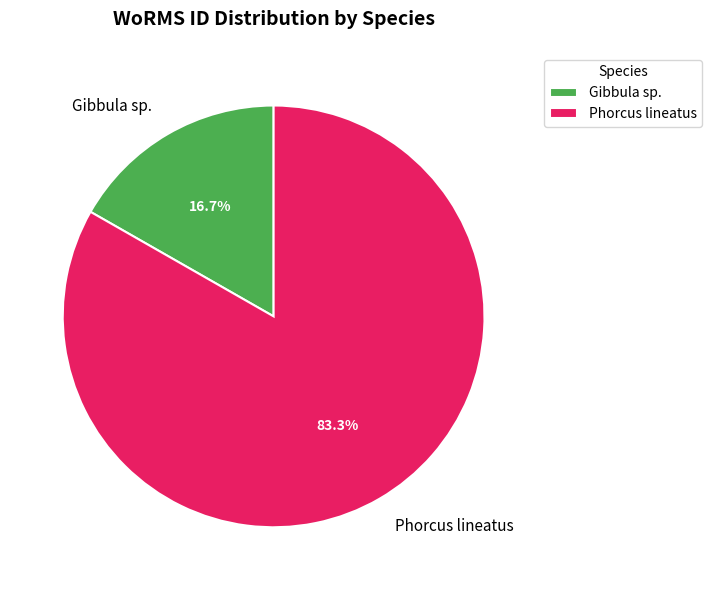

To the nearest percent, what percentage of the pie is Phorcus lineatus?

83%